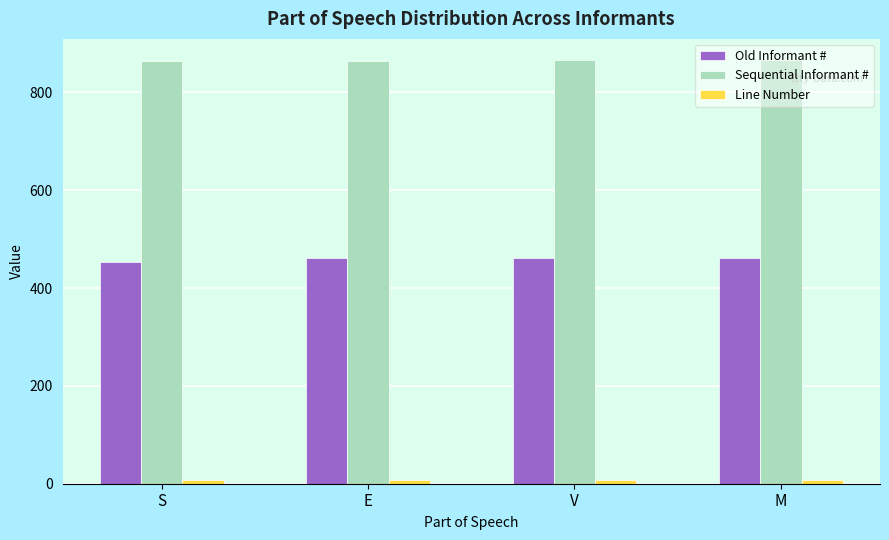

At how many categories does at least one series exceed 576?

4